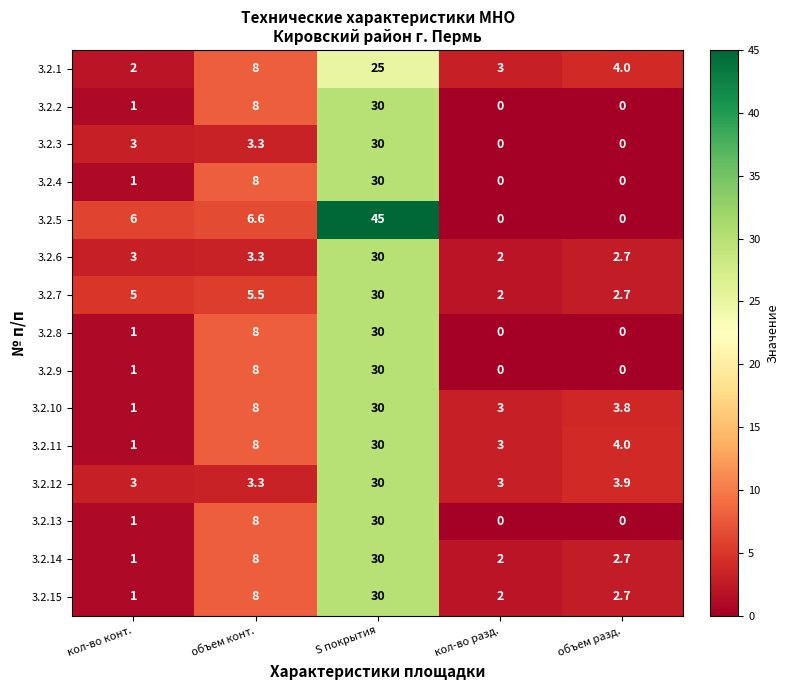

What is the spread (max minus min) of values at объем конт.?

4.7